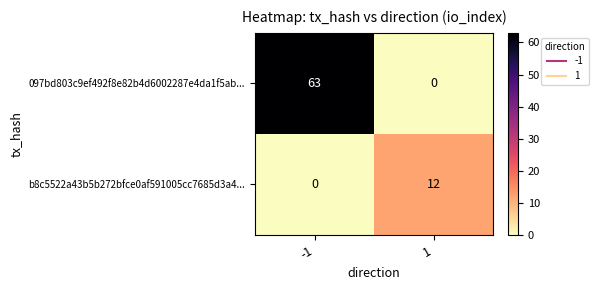

Which series has the widest spread of values?

097bd803c9ef492f8e82b4d6002287e4da1f5ab...